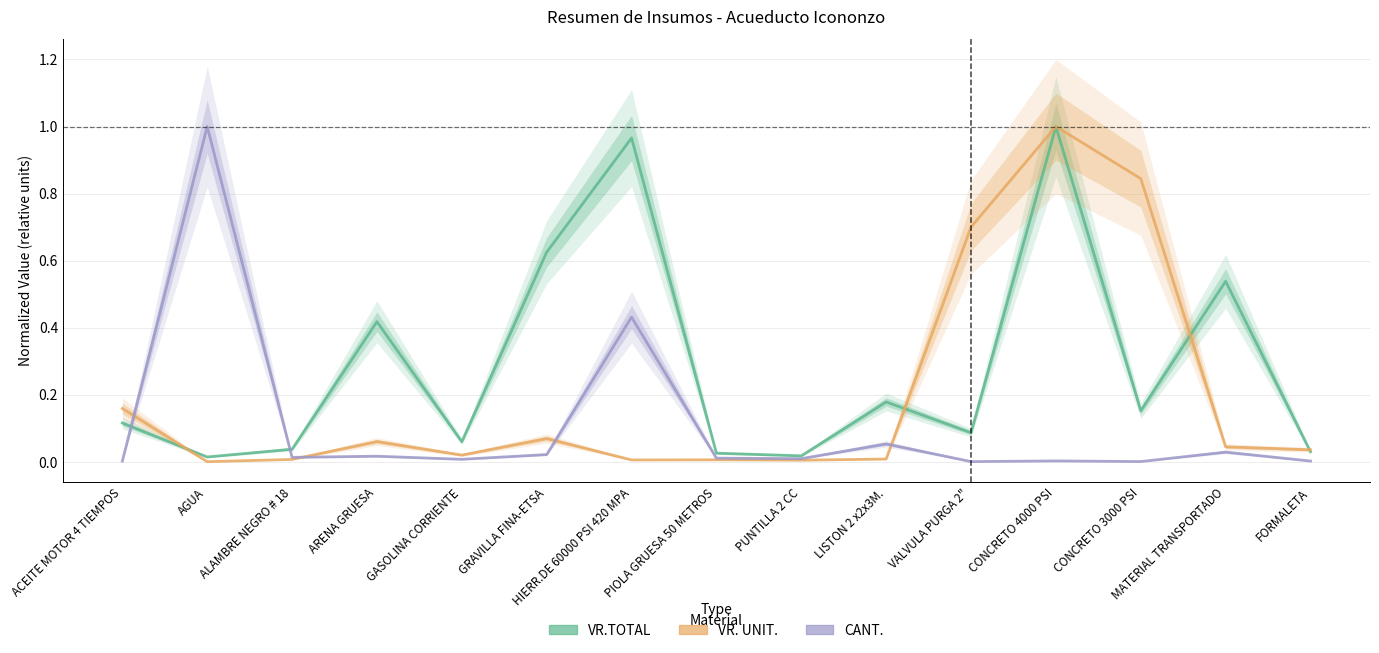

What is the total value across all series at CONCRETO 4000 PSI?

2.0